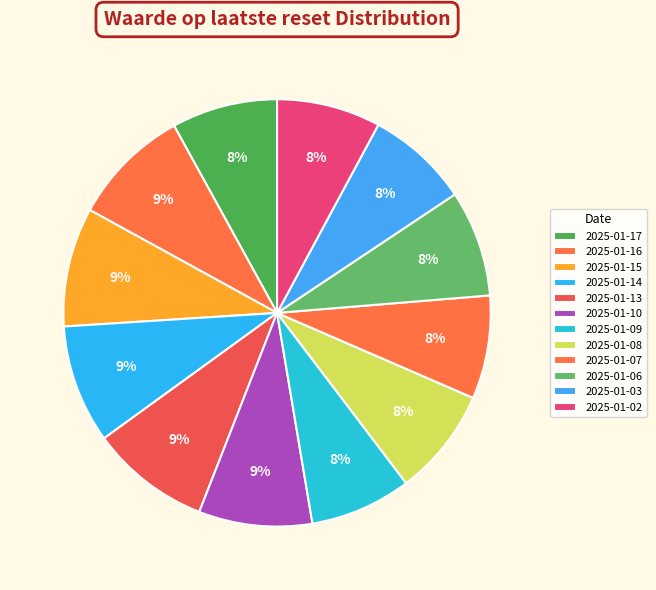

Rank the categories by value from lowest to highest.

2025-01-09, 2025-01-03, 2025-01-07, 2025-01-02, 2025-01-17, 2025-01-06, 2025-01-08, 2025-01-10, 2025-01-14, 2025-01-16, 2025-01-15, 2025-01-13